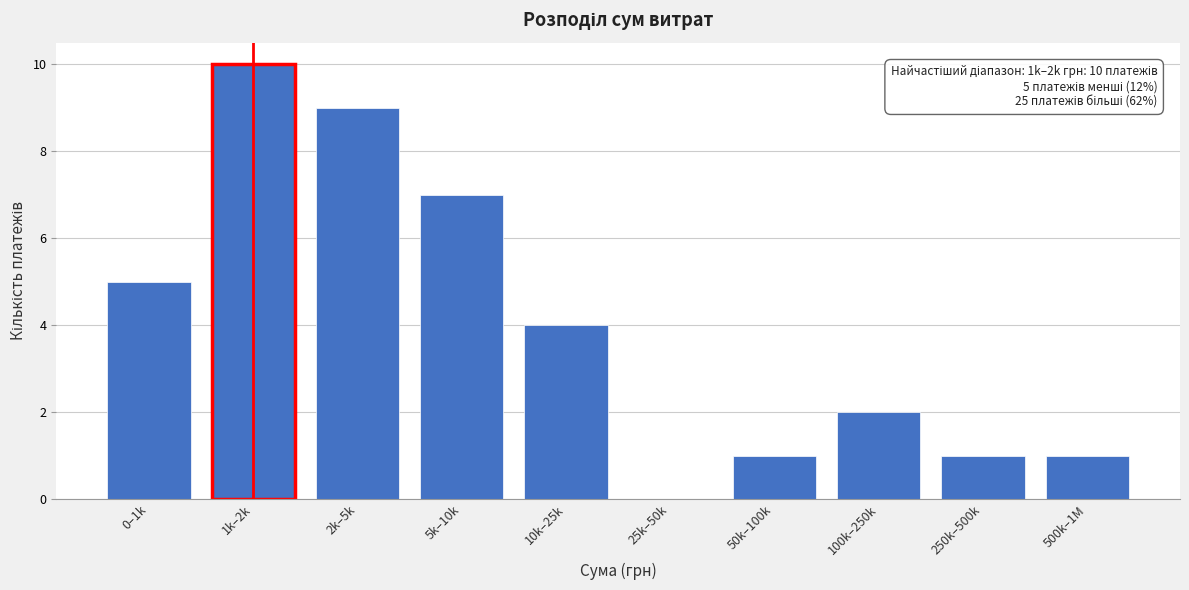

Reading left to right, transcribe all the data shown in this chart.

0–1k=5	1k–2k=10	2k–5k=9	5k–10k=7	10k–25k=4	25k–50k=0	50k–100k=1	100k–250k=2	250k–500k=1	500k–1M=1